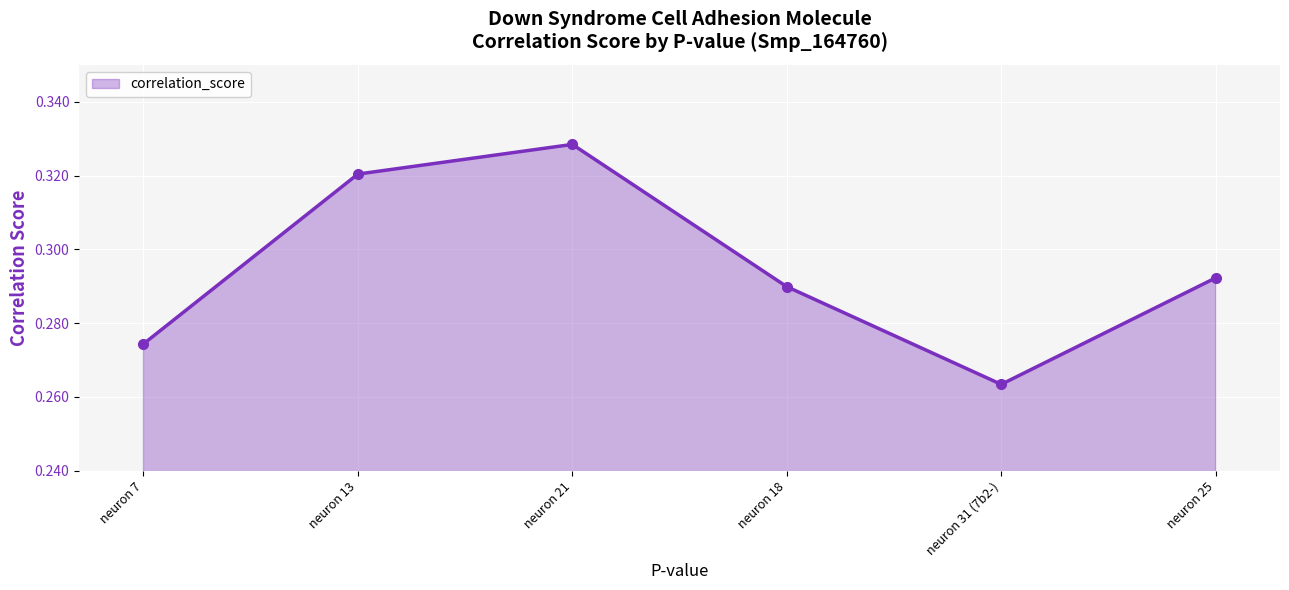

Which label corresponds to the largest value in the chart?

neuron 21